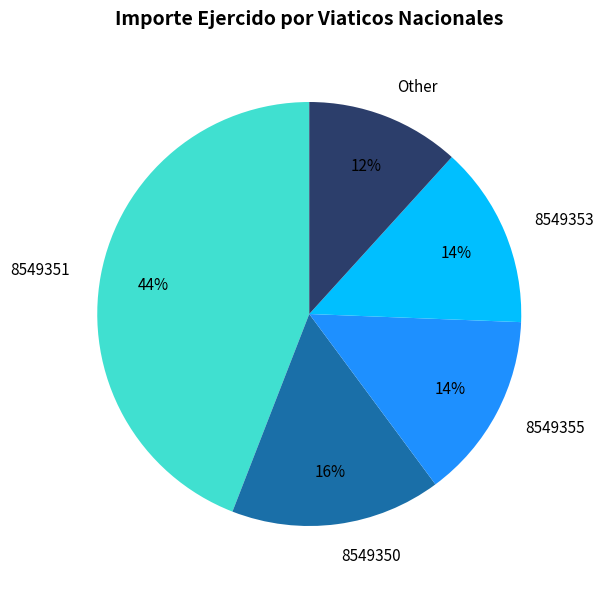

How many slices are in this pie chart?

5